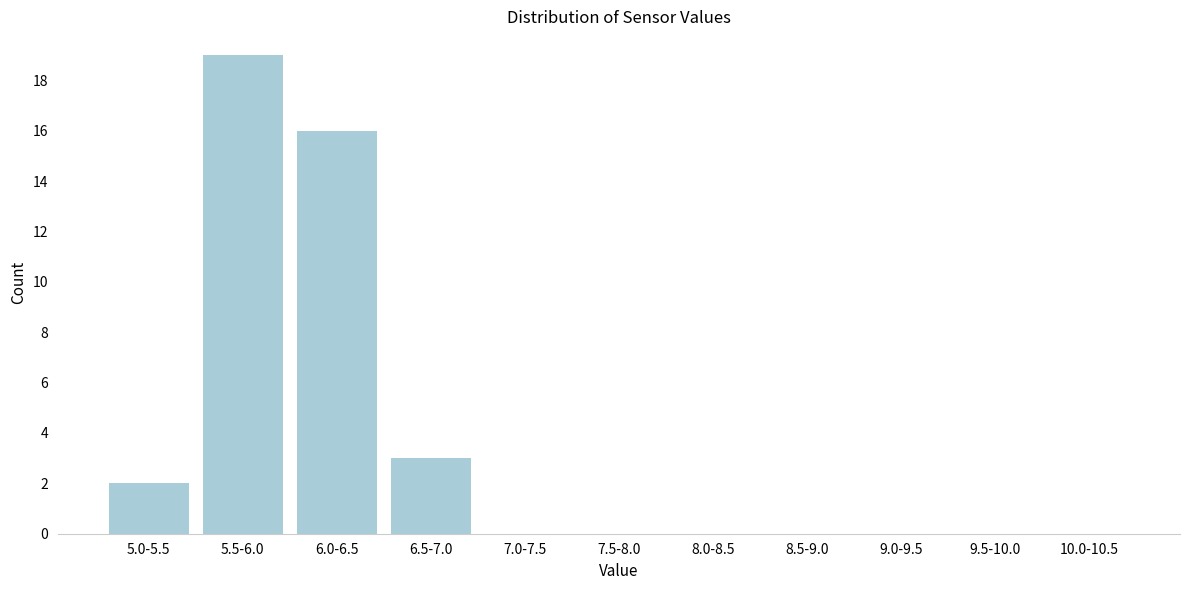

Reading left to right, extract all data points from this chart.

5.0-5.5=2	5.5-6.0=19	6.0-6.5=16	6.5-7.0=3	7.0-7.5=0	7.5-8.0=0	8.0-8.5=0	8.5-9.0=0	9.0-9.5=0	9.5-10.0=0	10.0-10.5=0